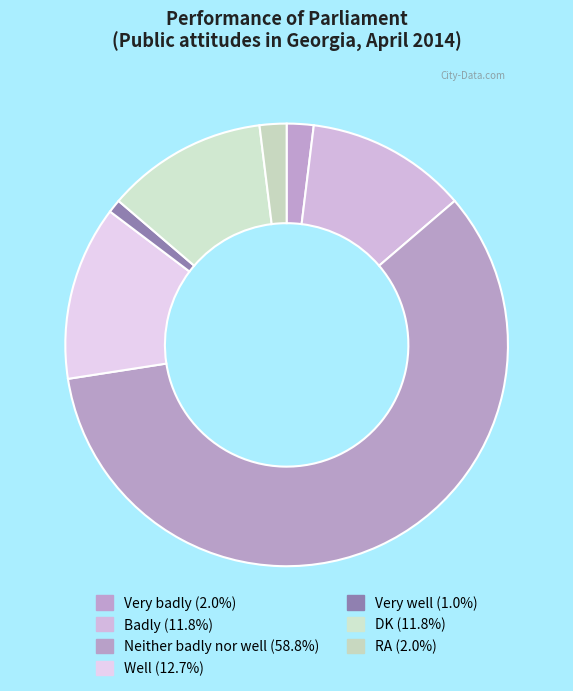

Count the number of slices in the pie.

7